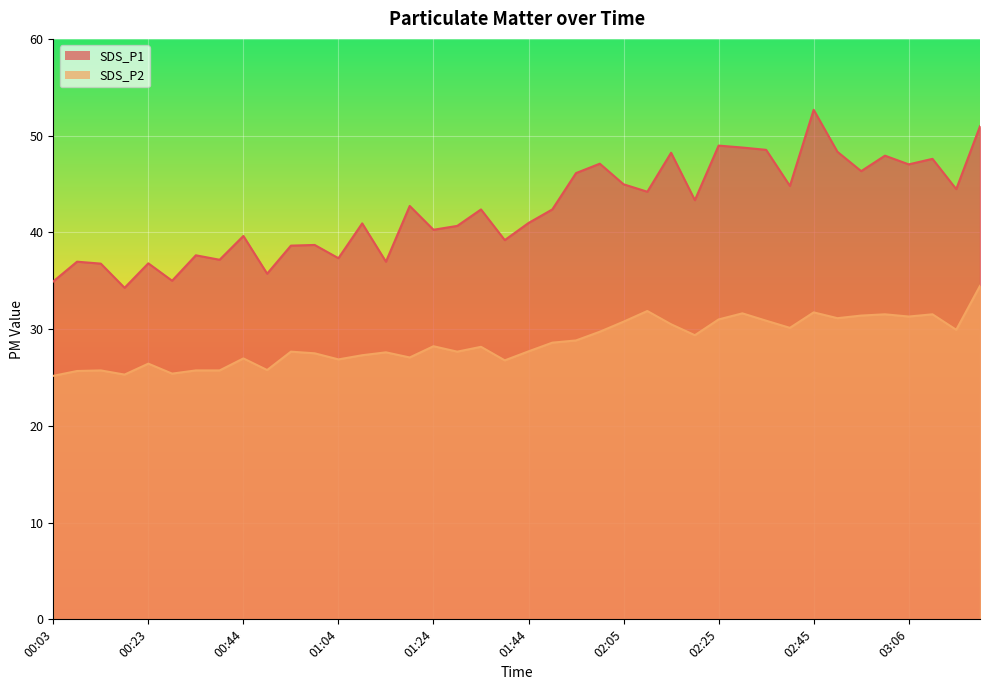

What is the difference between the maximum and minimum values in the SDS_P2 series?

9.3